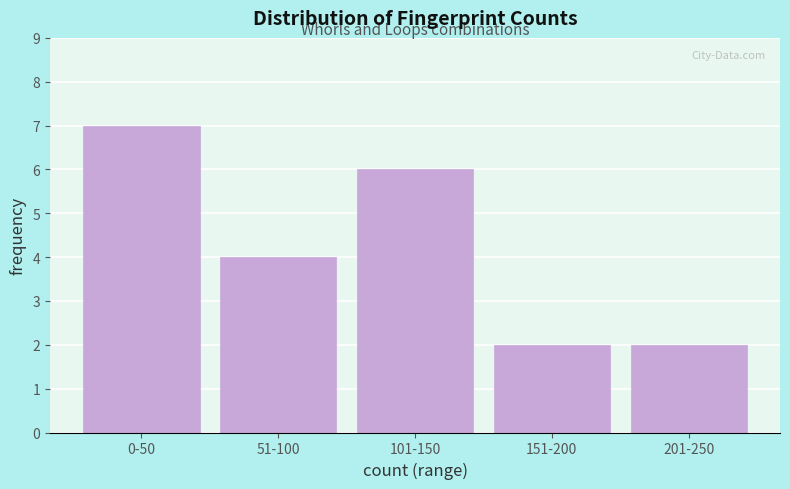

Reading left to right, transcribe all the data shown in this chart.

0-50=7	51-100=4	101-150=6	151-200=2	201-250=2